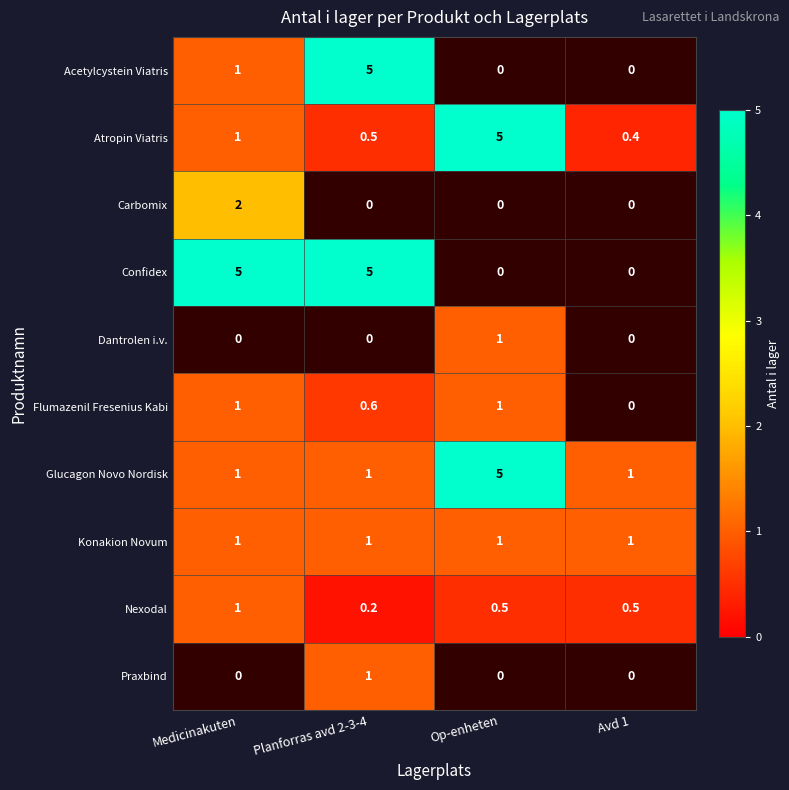

The Nexodal series shows 0.5 at Op-enheten. True or false?

True